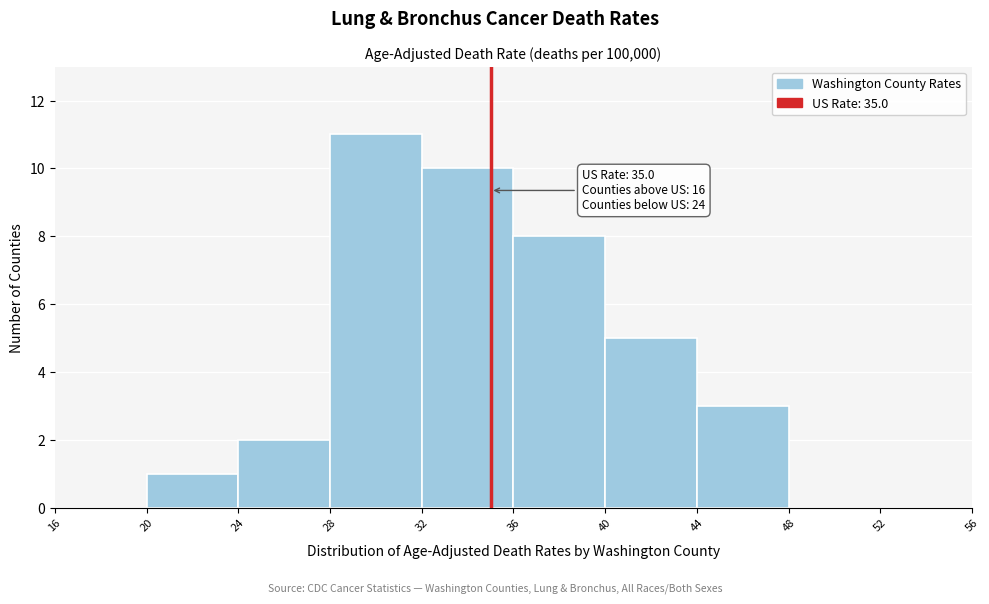

Which range on the x-axis has the tallest bar?

28 to 32